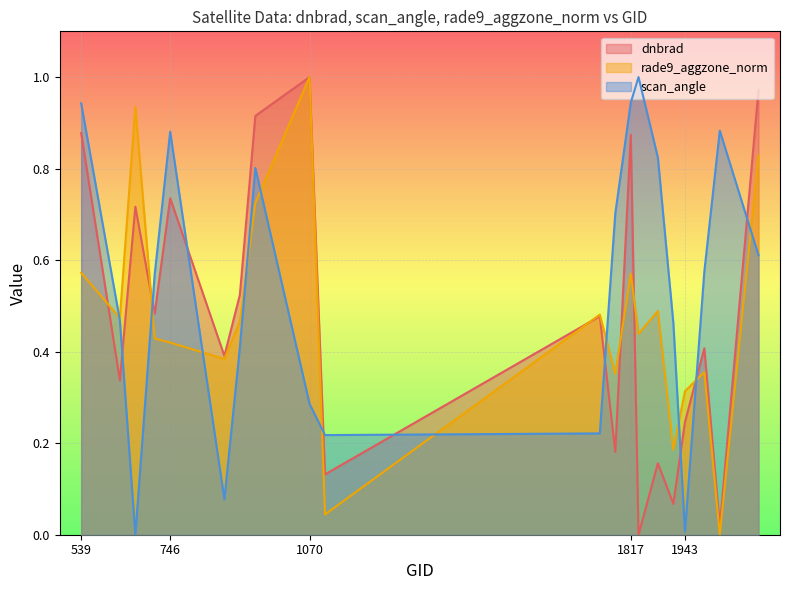

What is the difference between the highest and lowest values at 908?

0.1